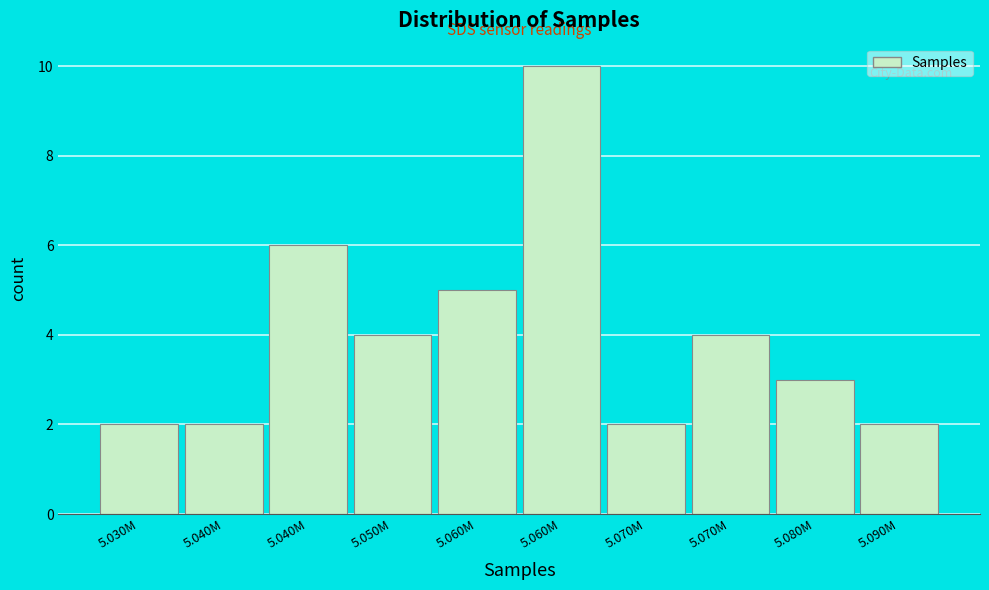

Count the number of data series in this chart.

1